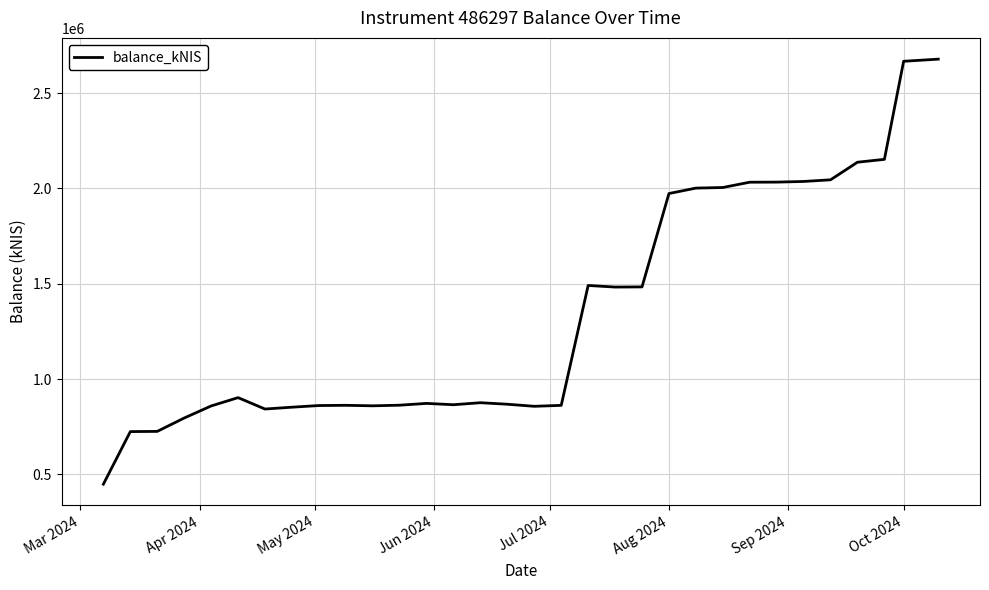

How many lines are shown in the chart?

1